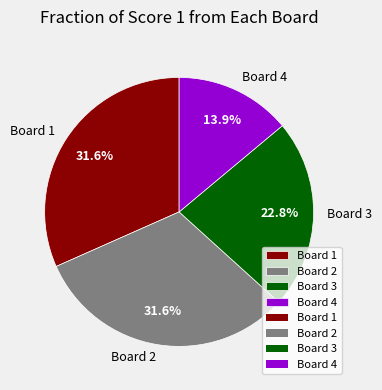

Is the sum of Board 2 and Board 1 greater than half?

Yes